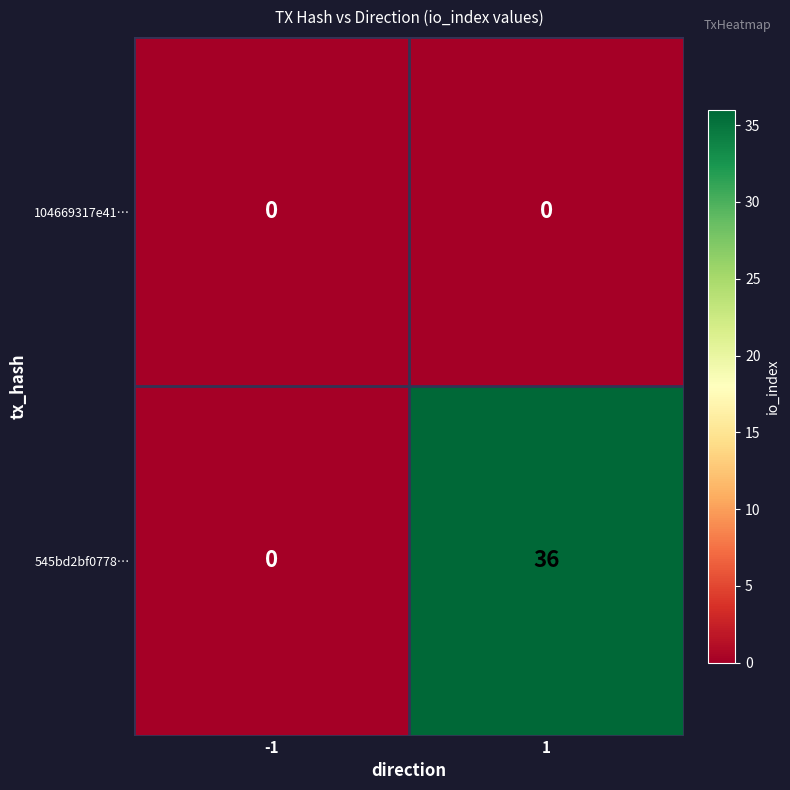

Is the value of 104669317e41… at -1 greater than the value of 545bd2bf0778… at 1?

No